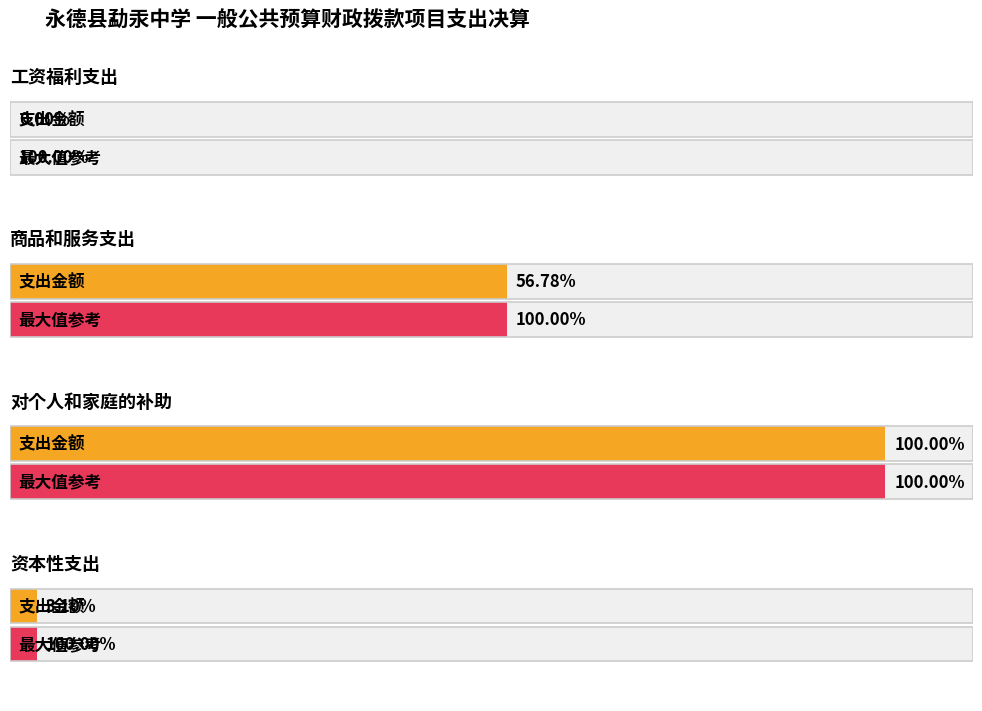

What position from the right is 商品和服务支出?

3